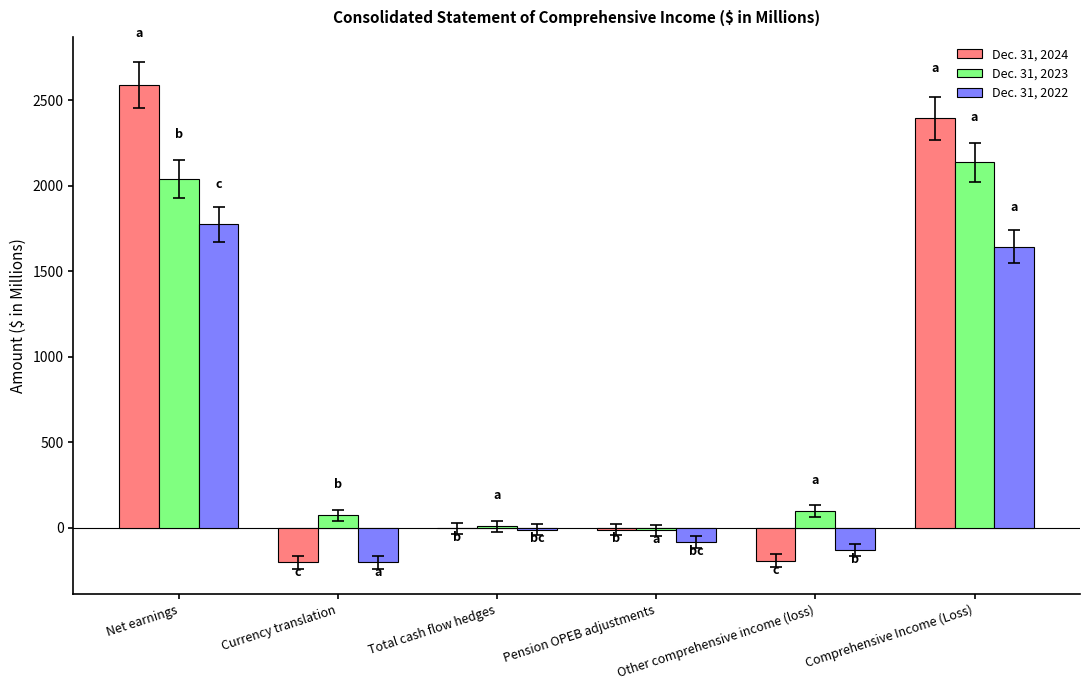

How many distinct data groups are displayed?

3